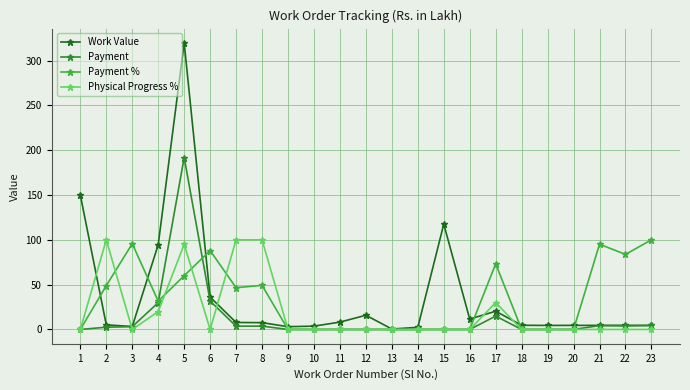

What is the maximum value for Payment %?

100.0